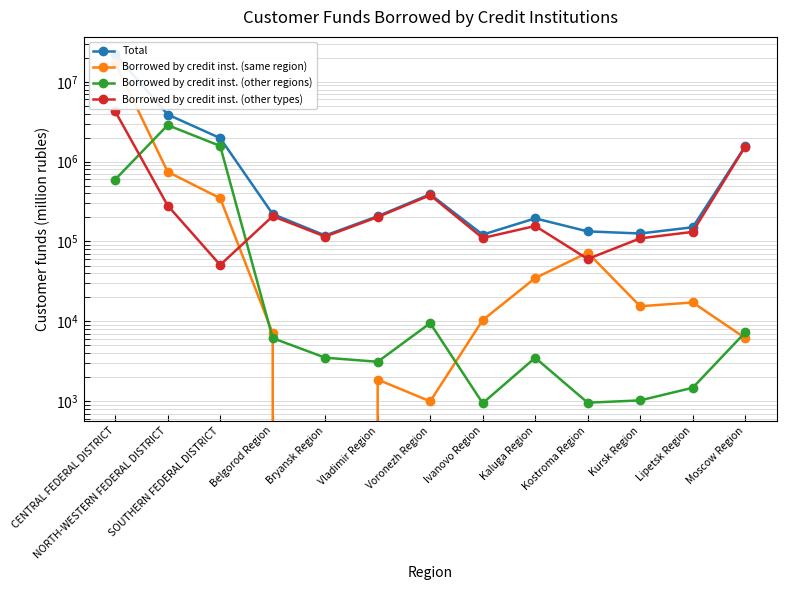

Count the number of categories in the chart.

13